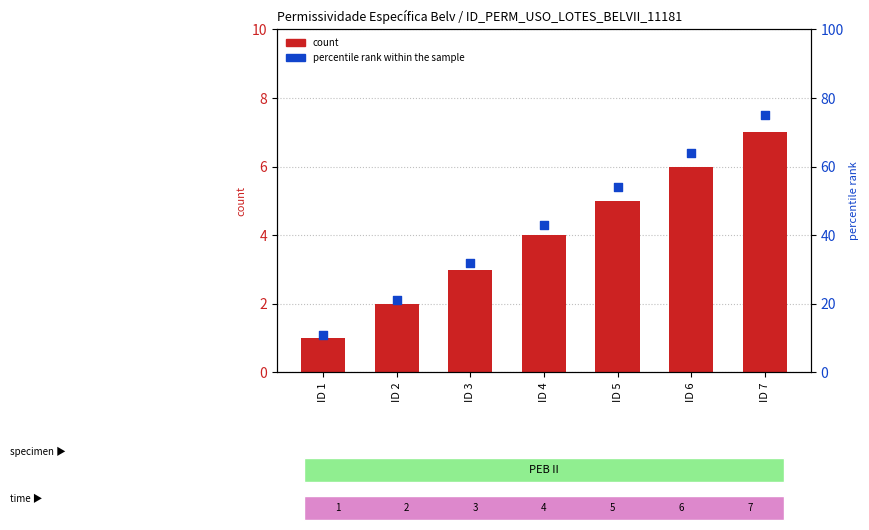

Which series has the widest spread of Y values?

percentile rank within the sample